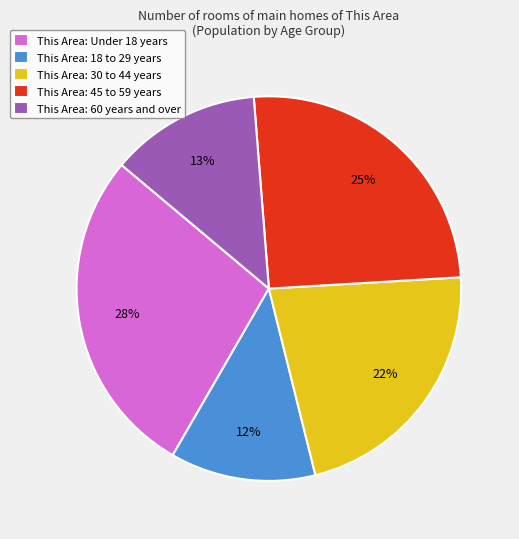

True or false: This Area: 60 years and over accounts for 1% of the total.

False